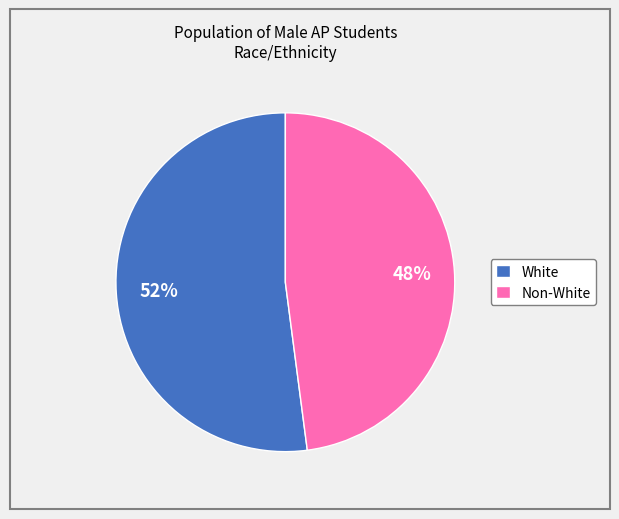

Approximately how many times larger is the value at White compared to Non-White?

1.1